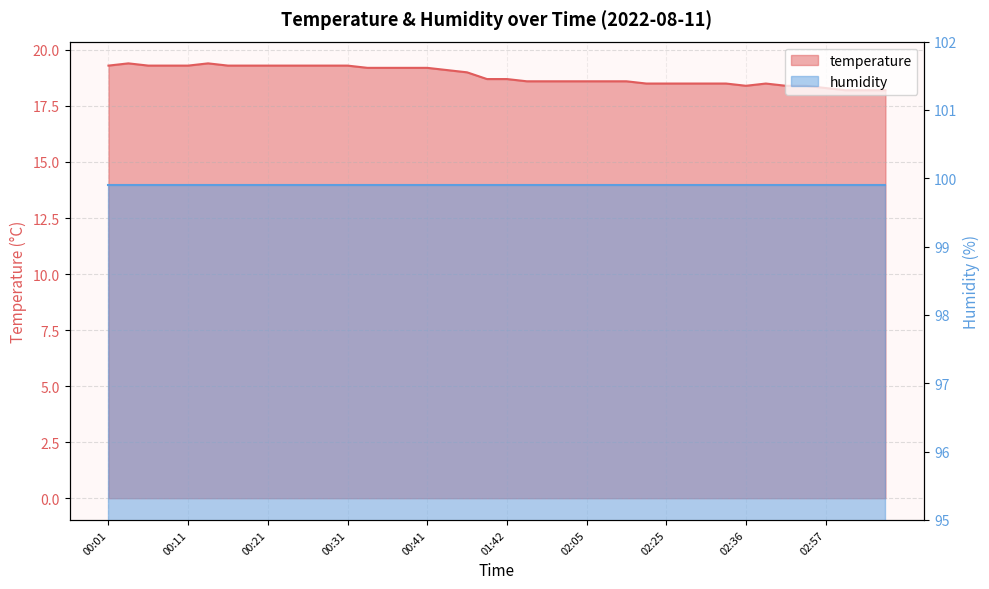

List the labels in order of value, largest first.

00:03, 00:13, 00:01, 00:06, 00:09, 00:11, 00:16, 00:18, 00:21, 00:23, 00:26, 00:28, 00:31, 00:33, 00:36, 00:39, 00:41, 00:49, 01:00, 01:39, 01:42, 01:48, 01:59, 02:02, 02:05, 02:07, 02:10, 02:22, 02:25, 02:27, 02:30, 02:33, 02:38, 02:36, 02:42, 02:45, 02:57, 02:59, 03:14, 03:17